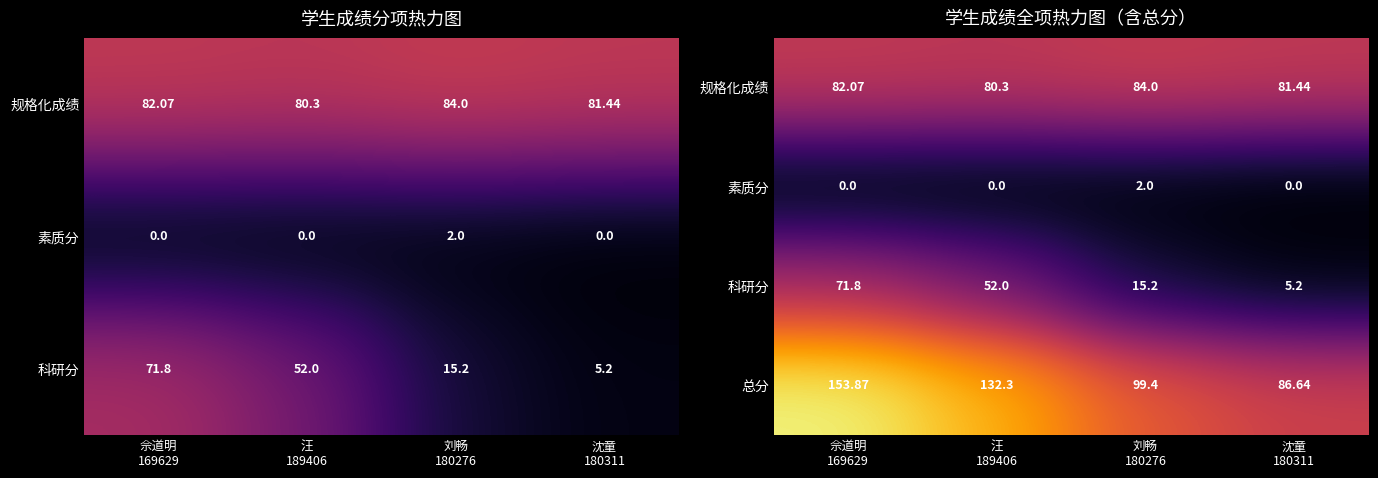

How many data points in 规格化成绩 are above 82?

2